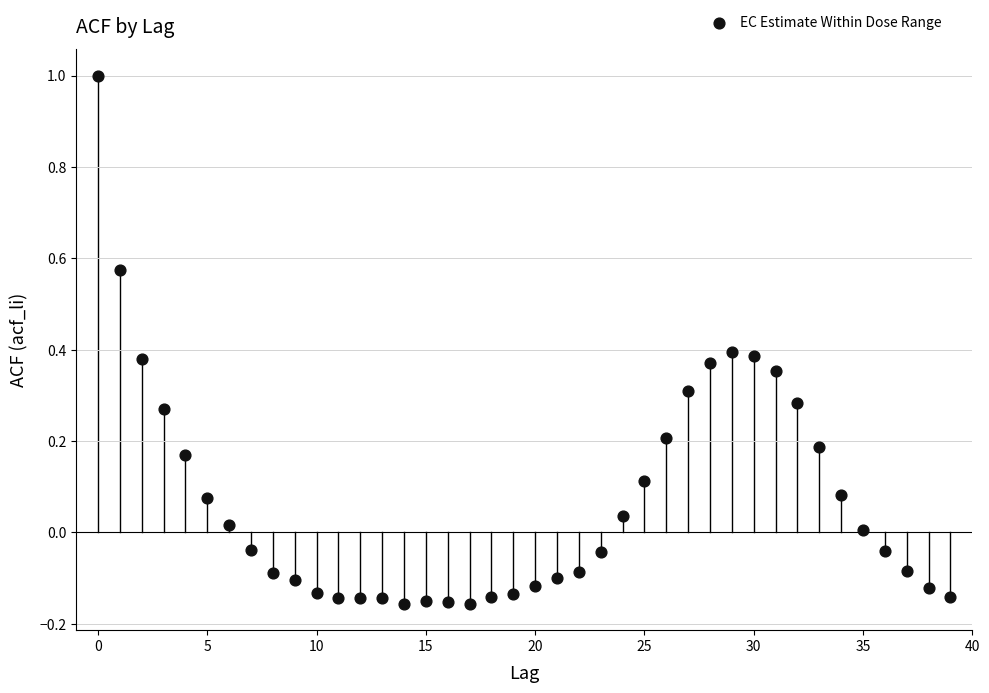

What is the range of Y values (max minus min)?

1.2